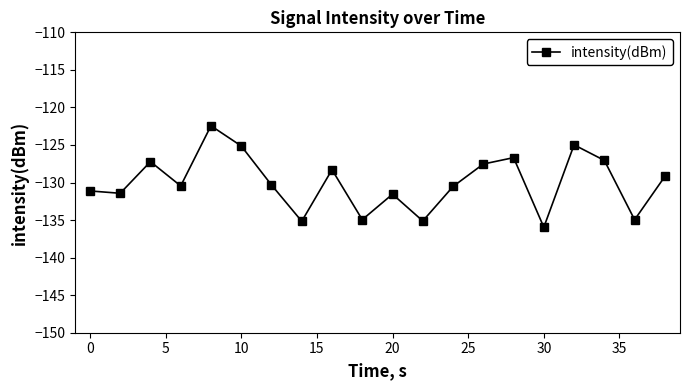

True or false: there are more than 1 points higher than both neighbors.

True